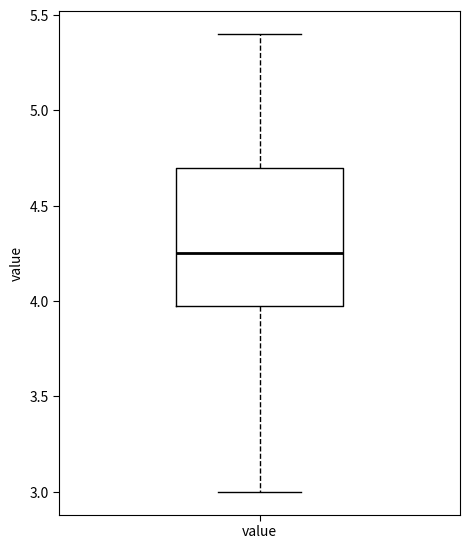

Transcribe this box plot: give where the median line is, the range the box spans, and where the two whiskers end, as read against the y-axis. The values are not printed on the chart, so give them approximately, as read against the axis.

median 4.25, box 4.00 to 4.70, whiskers 3.00 to 5.40